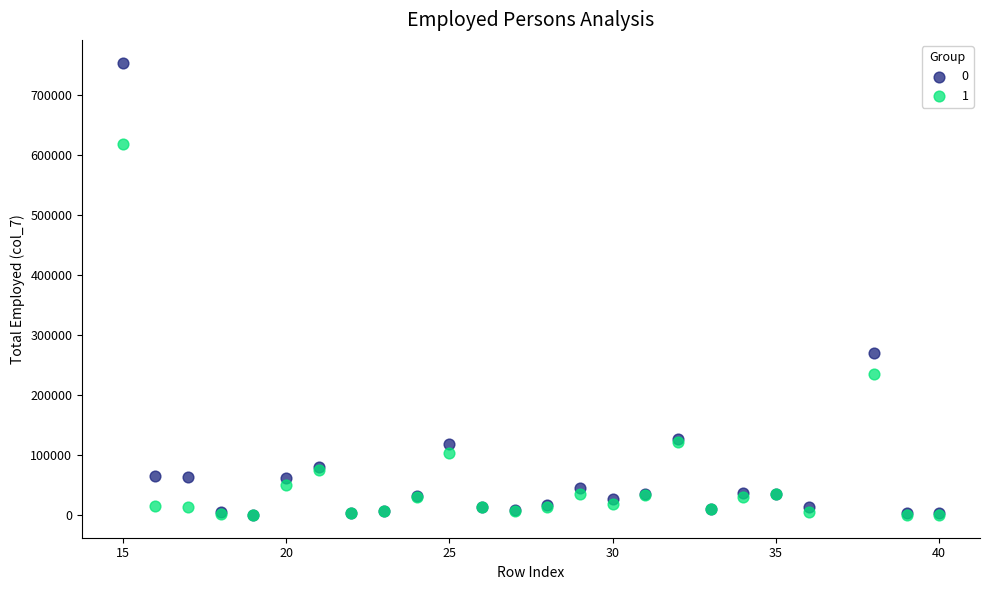

Across all series, what Y value is closest to 377188?

269760